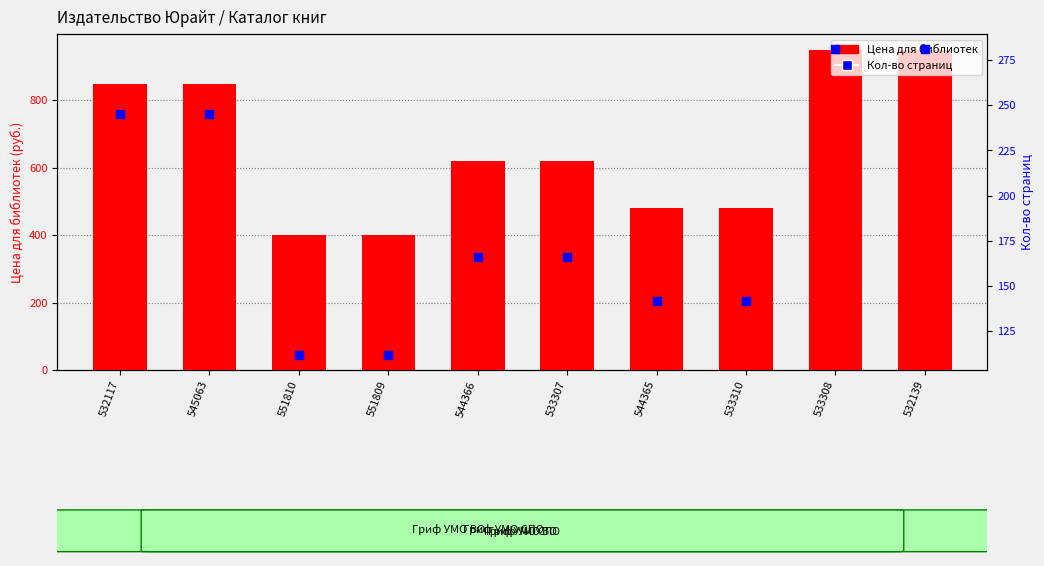

What are all the series names shown in the legend?

Цена для библиотек, Кол-во страниц